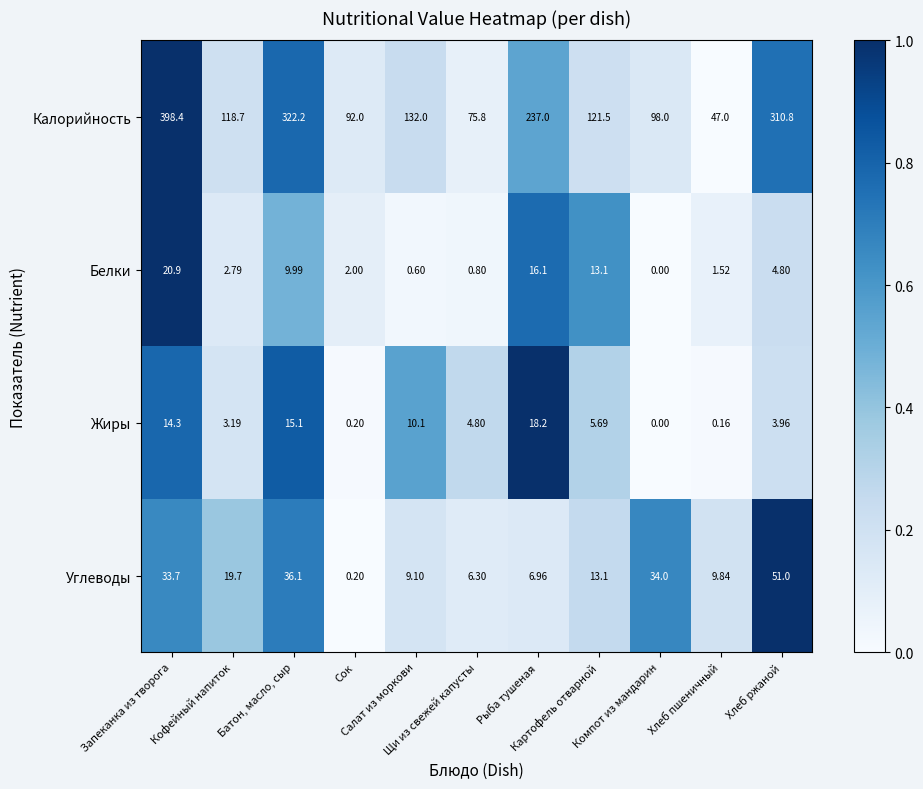

Which series has the largest total across all categories?

Калорийность